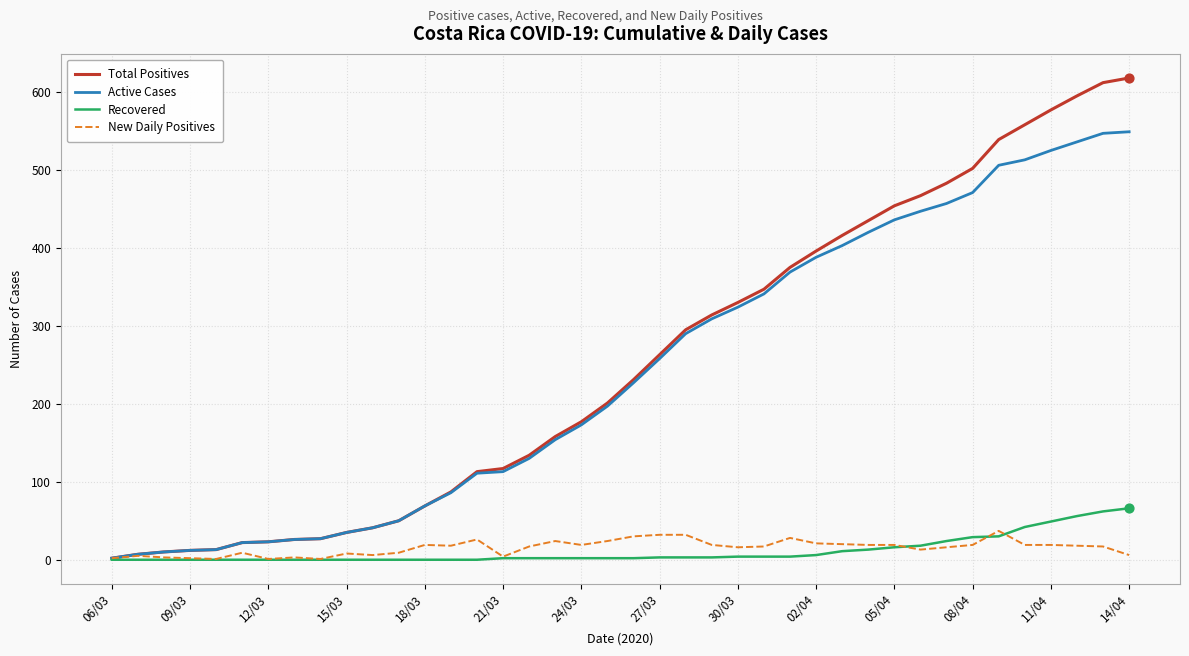

At how many categories does at least one series exceed 185?

21